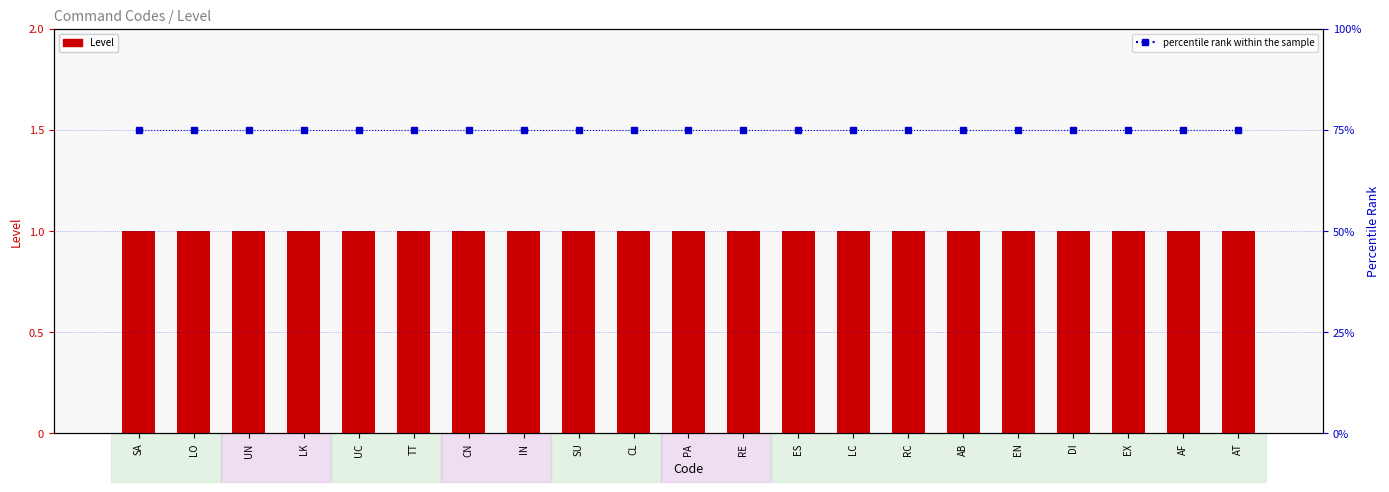

What are all the series names shown in the legend?

Level, percentile rank within the sample